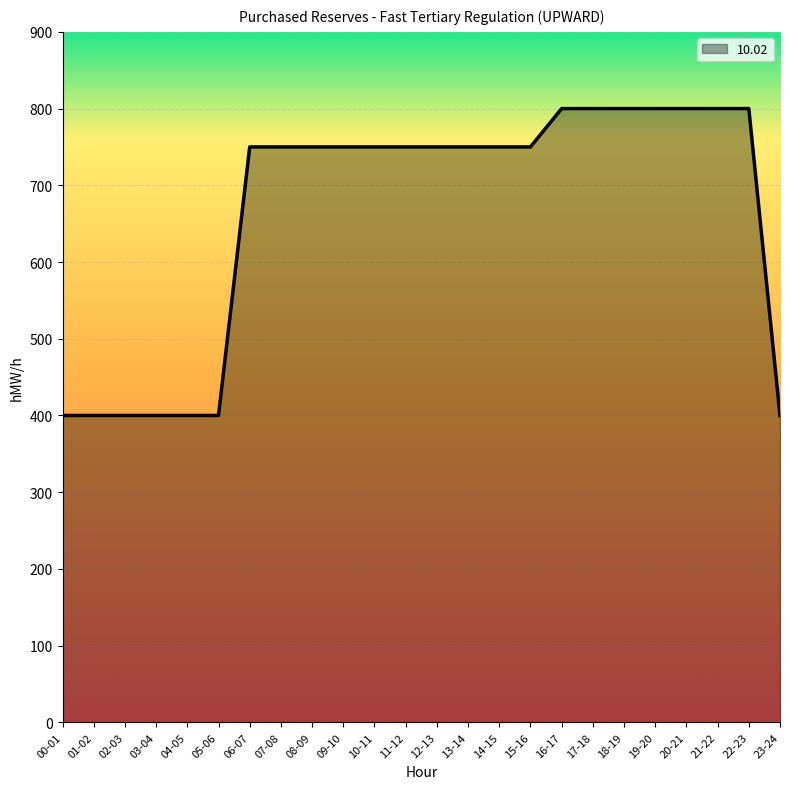

What is the difference between the values at 11-12 and 02-03?

350